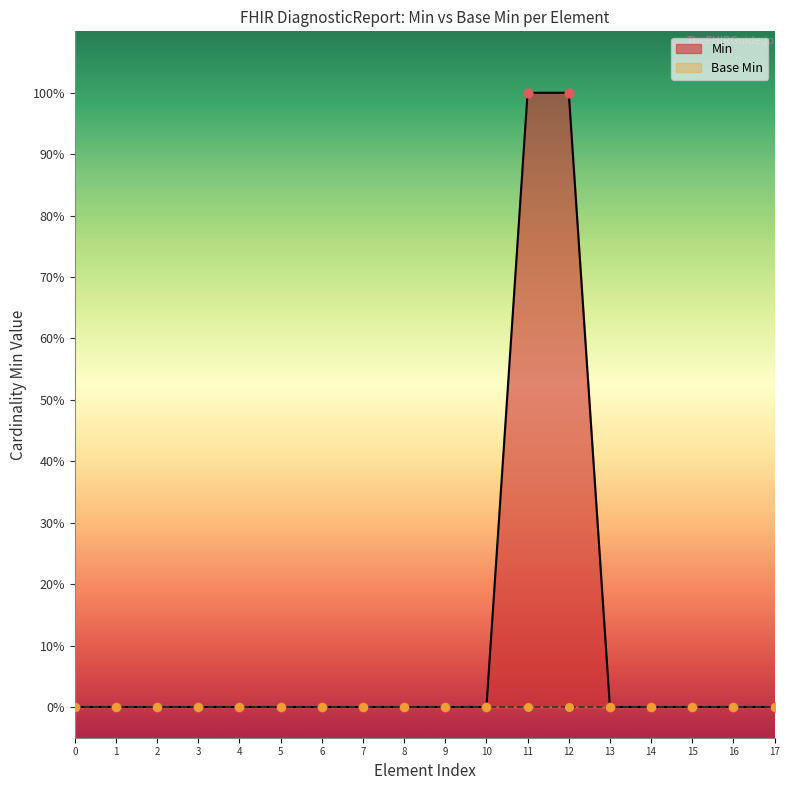

What is the change in value from 3 to 11?

+1